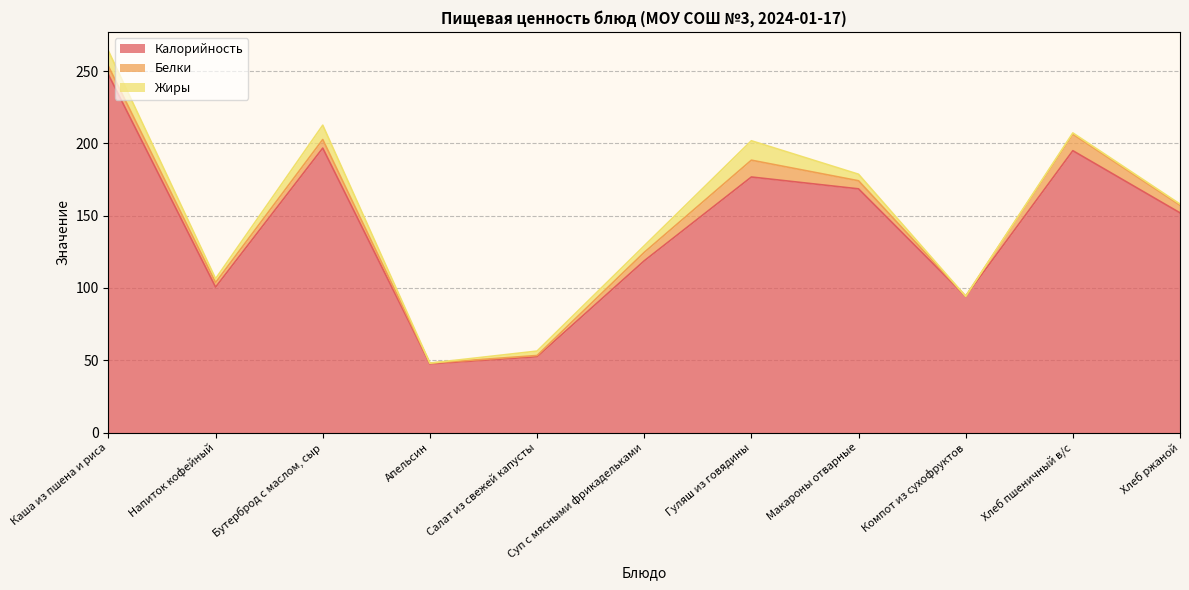

True or false: Белки has a value of 3.3 at Макароны отварные.

False